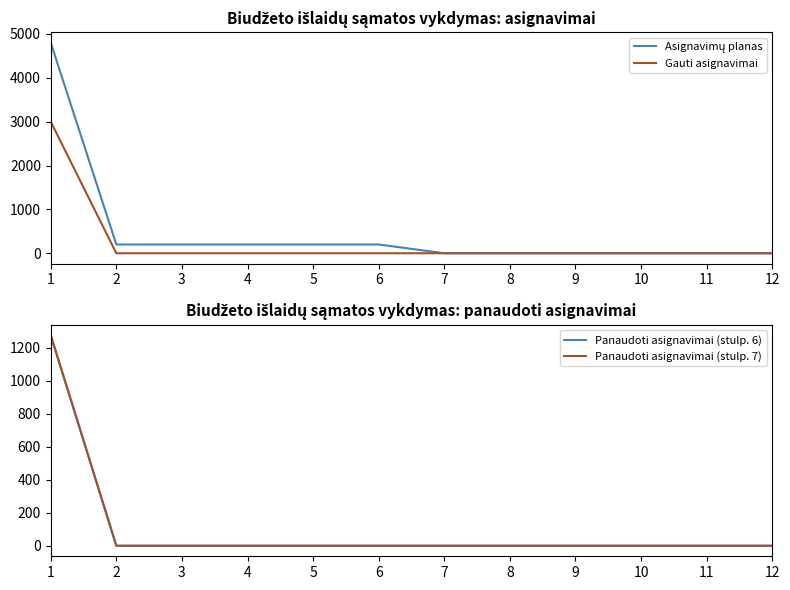

Between 1 and 3, which series saw the biggest shift?

Asignavimų planas